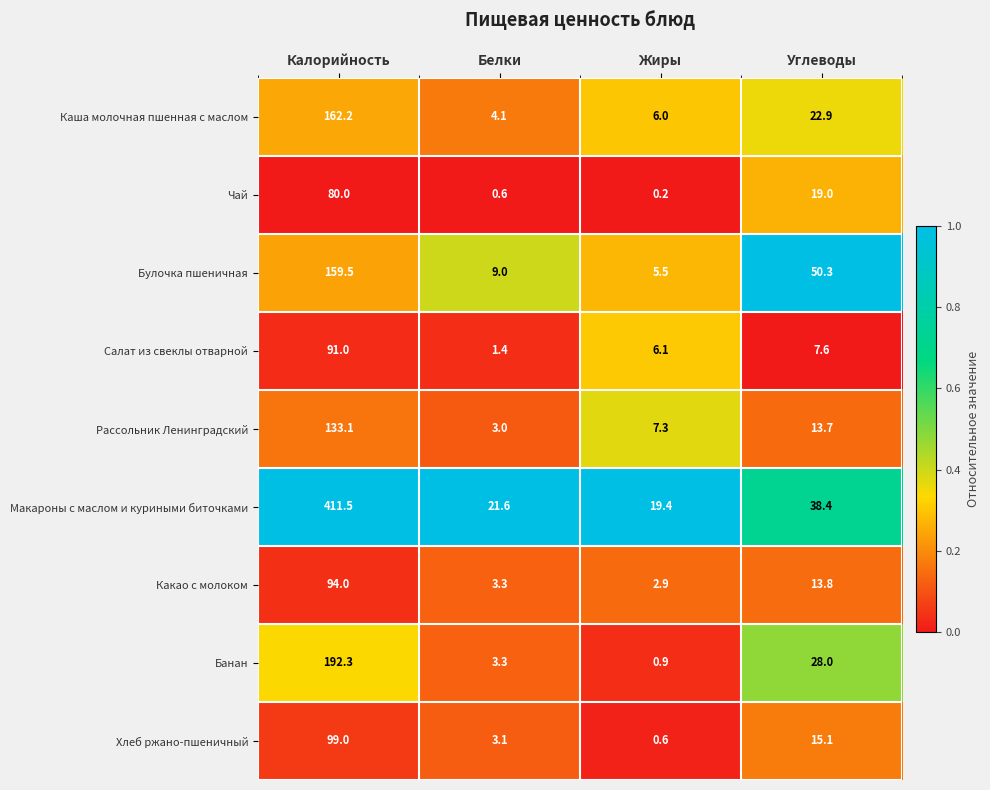

At which label does Салат из свеклы отварной first exceed 7?

Калорийность